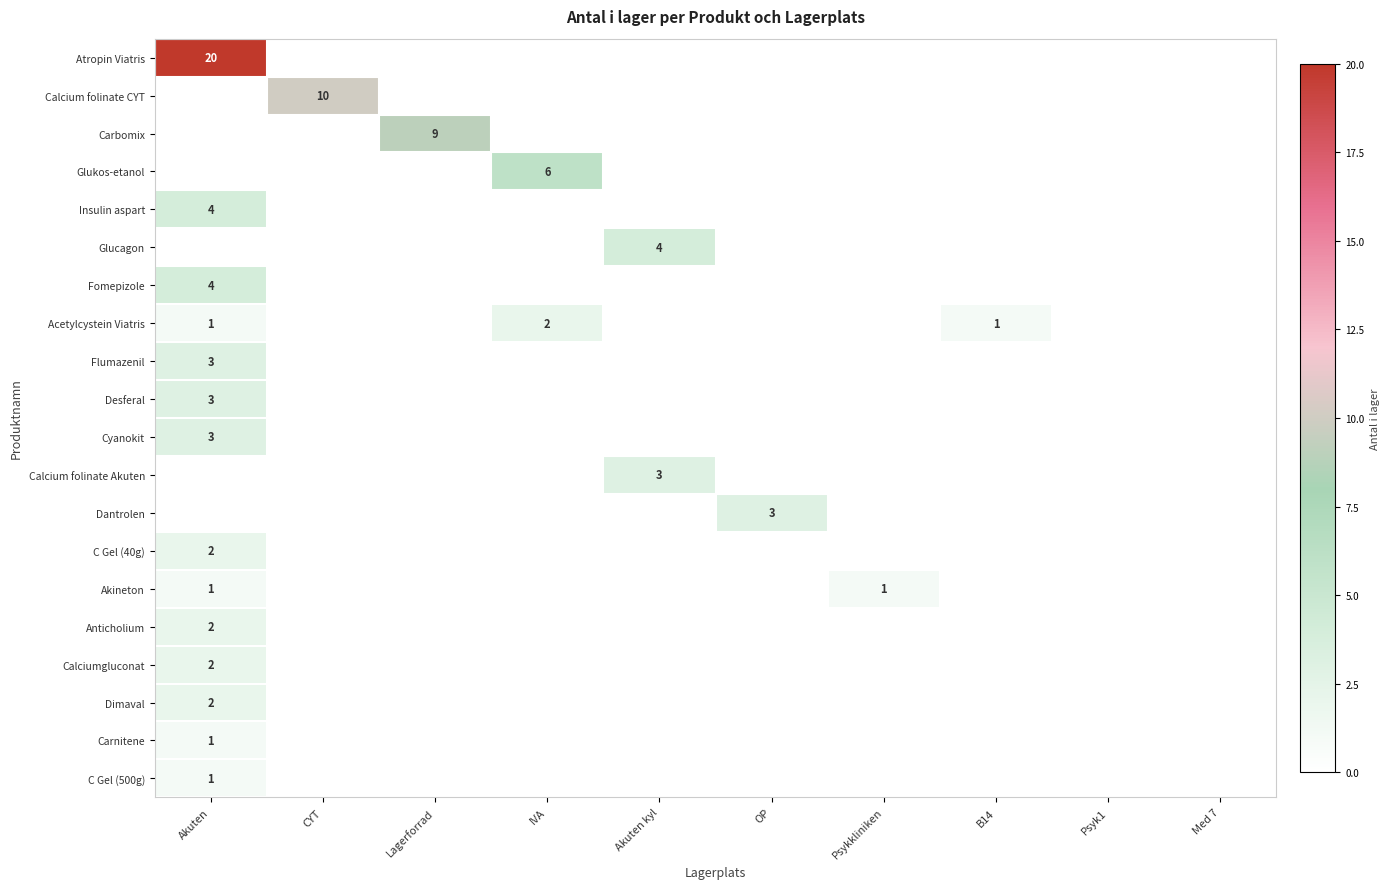

What is the greatest value displayed?

20